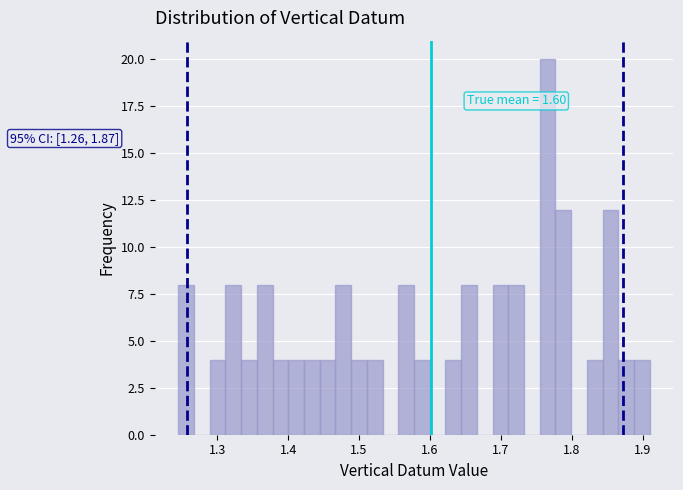

Around what value on the x-axis is the tallest bar? Give the approximate position of its centre, as read against the axis.

1.77